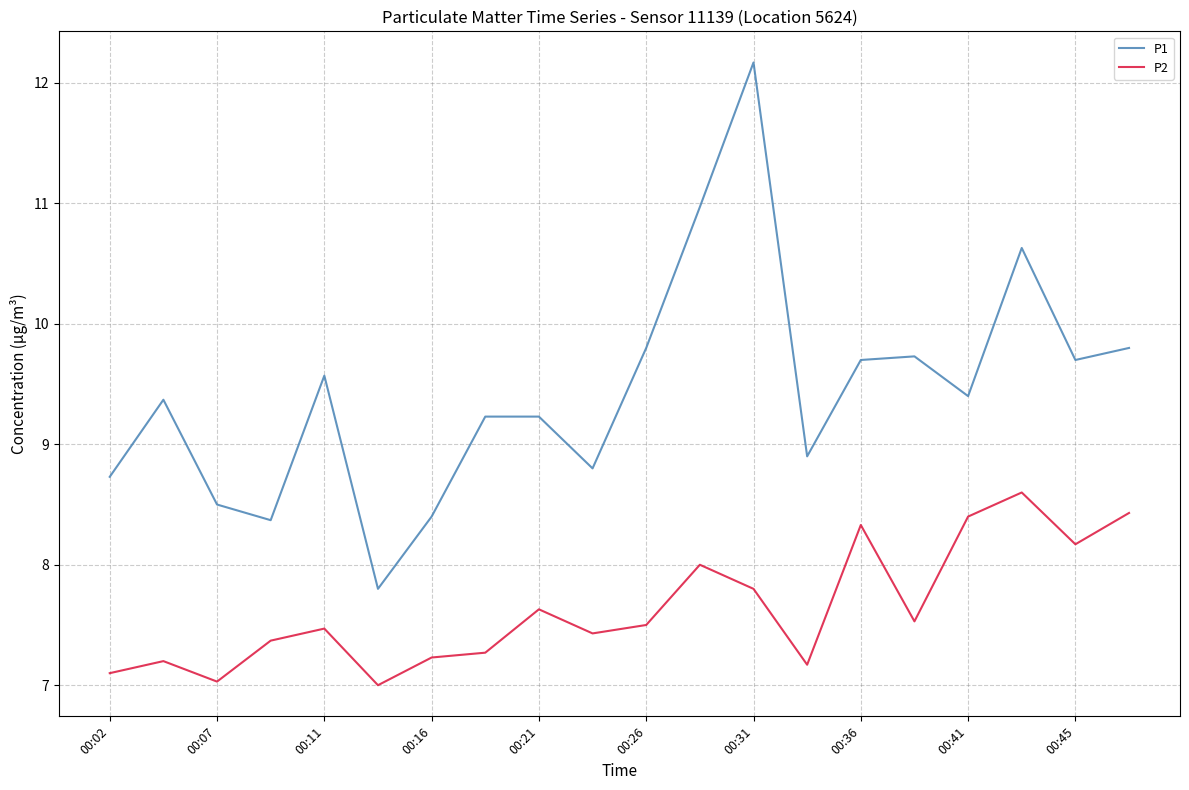

True or false: P1 and P2 intersect in this chart.

False